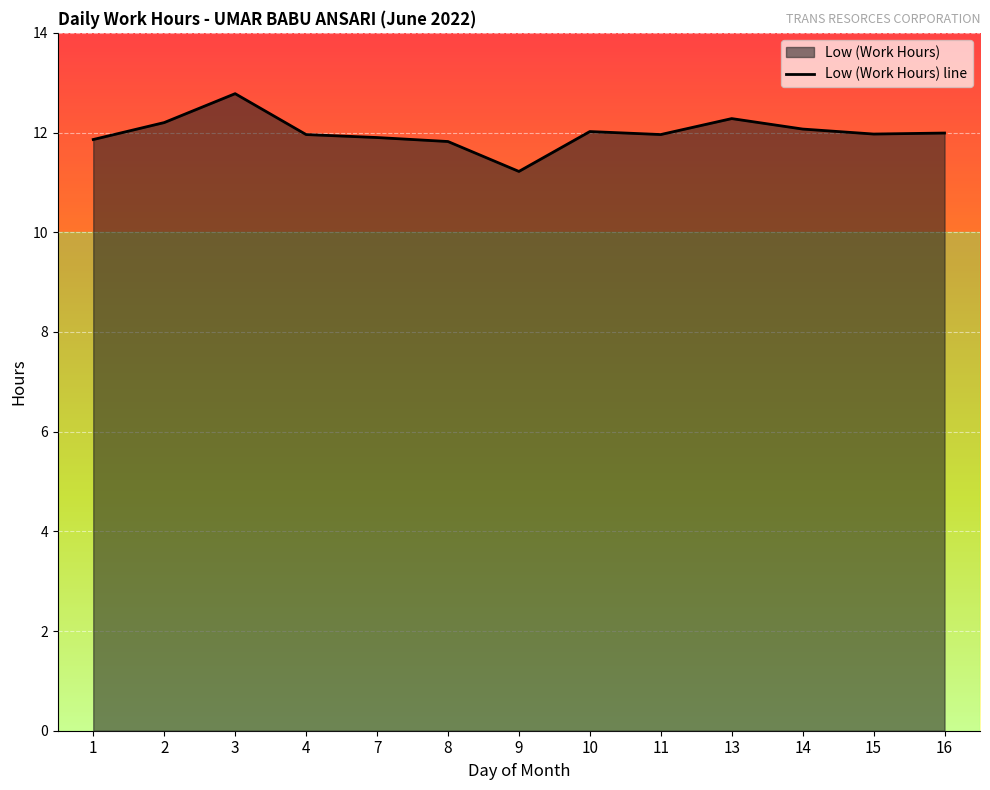

Where is the data nearest to the value 12?

16